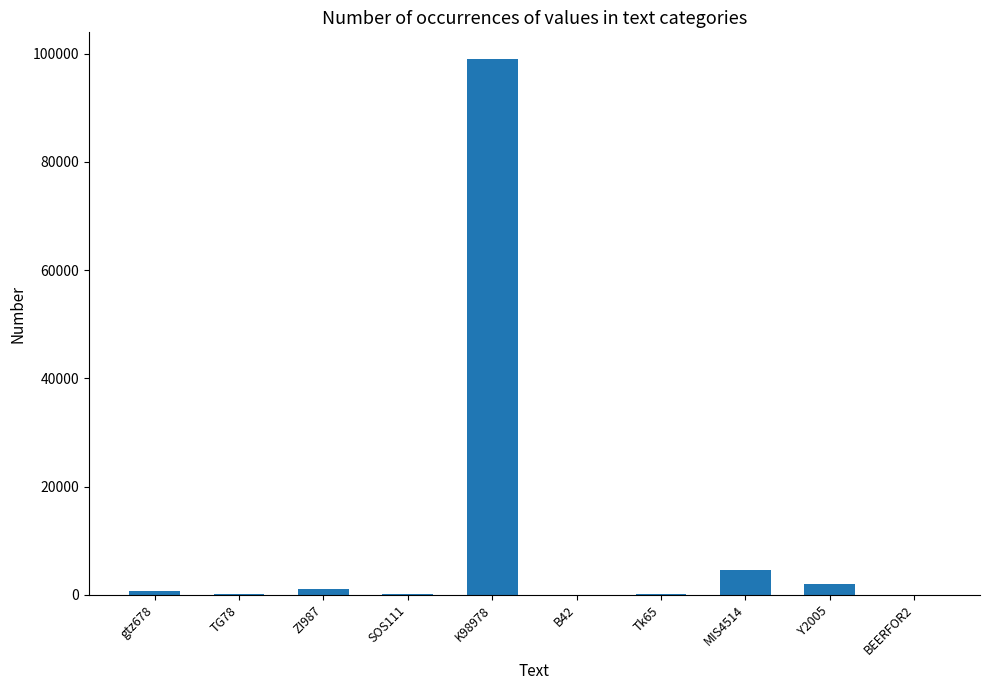

The value at ZI987 is 987. True or false?

True